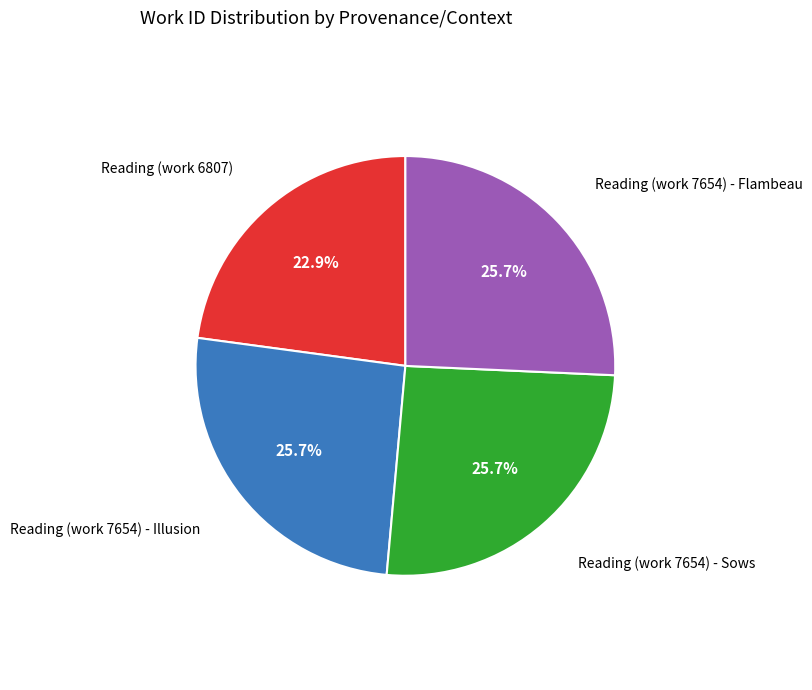

To the nearest percent, what is the average slice percentage?

25%